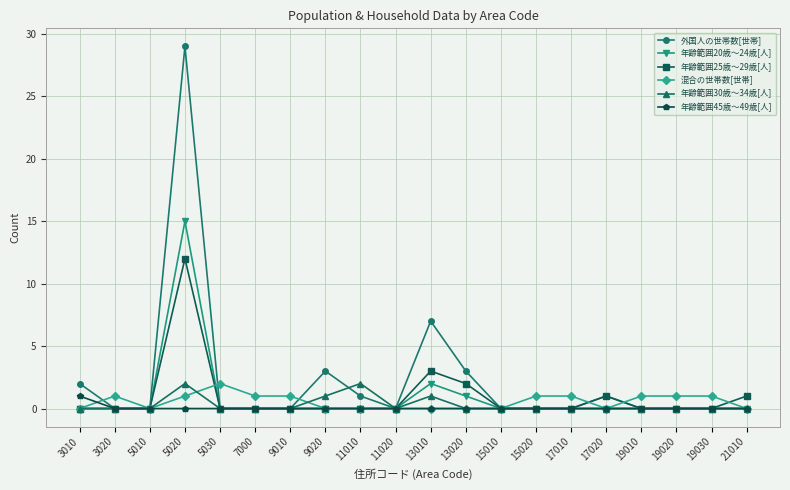

Between 5020 and 19010, which series saw the biggest shift?

外国人の世帯数[世帯]